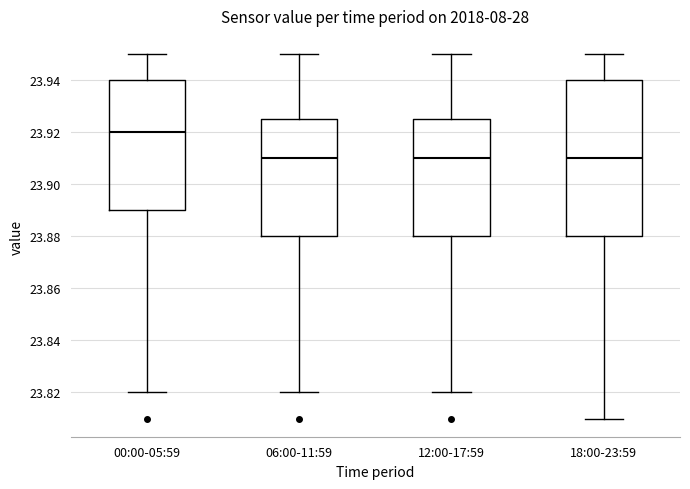

Reading left to right, read every box against the y-axis: the position of its median line, the range the box covers, and the ends of its whiskers. The values are not printed on the chart, so give them approximately, as read against the axis.

00:00-05:59: median 23.920, box 23.890 to 23.940, whiskers 23.820 to 23.950
06:00-11:59: median 23.910, box 23.880 to 23.926, whiskers 23.820 to 23.950
12:00-17:59: median 23.910, box 23.880 to 23.926, whiskers 23.820 to 23.950
18:00-23:59: median 23.910, box 23.880 to 23.940, whiskers 23.810 to 23.950